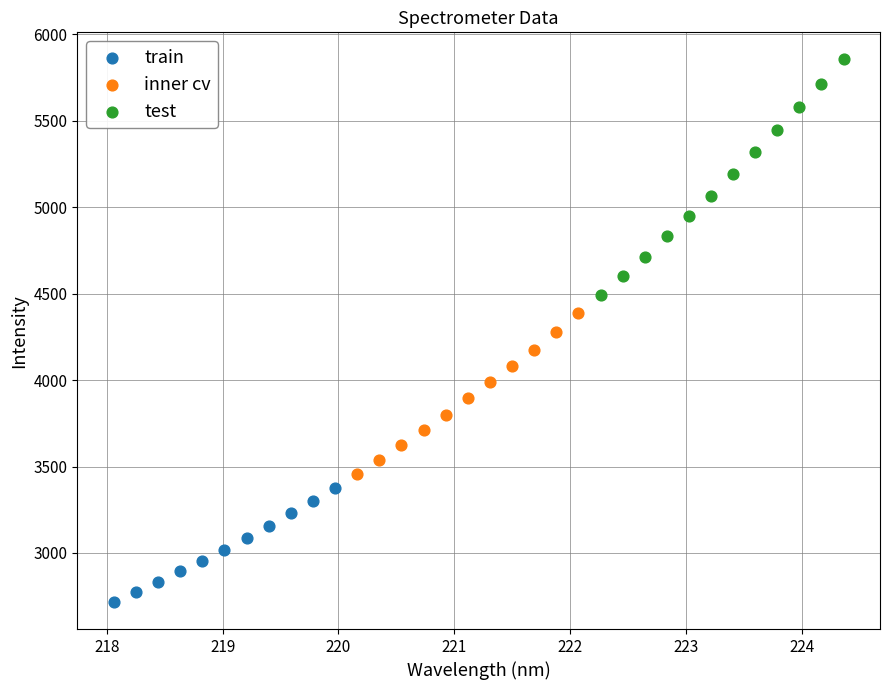

Which series reaches the minimum Y coordinate?

train